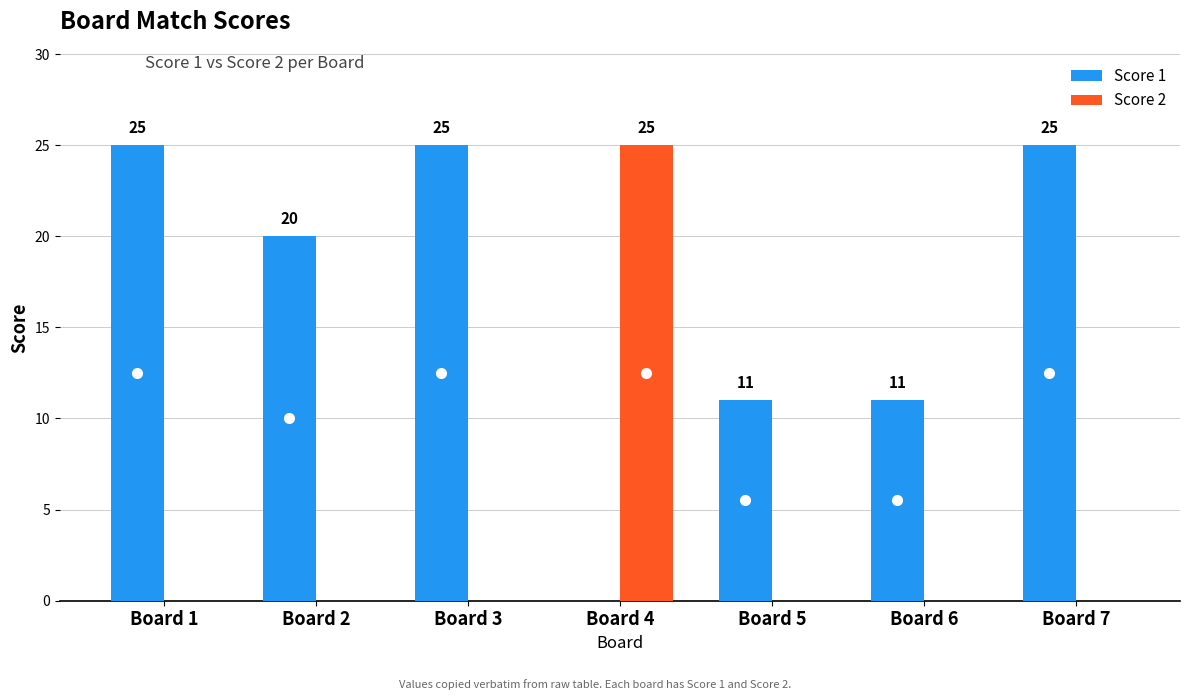

Between Board 6 and Board 7, which series saw the biggest shift?

Score 1